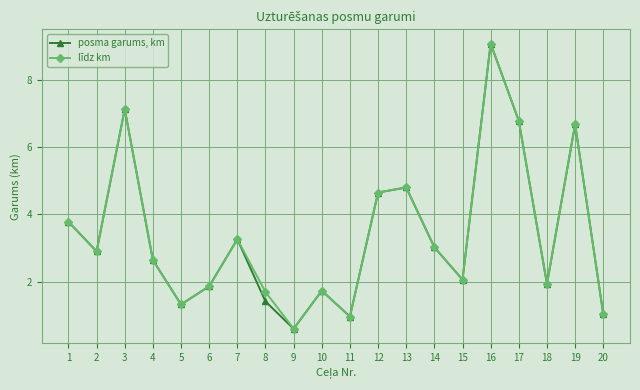

Where is the first local minimum for līdz km?

2